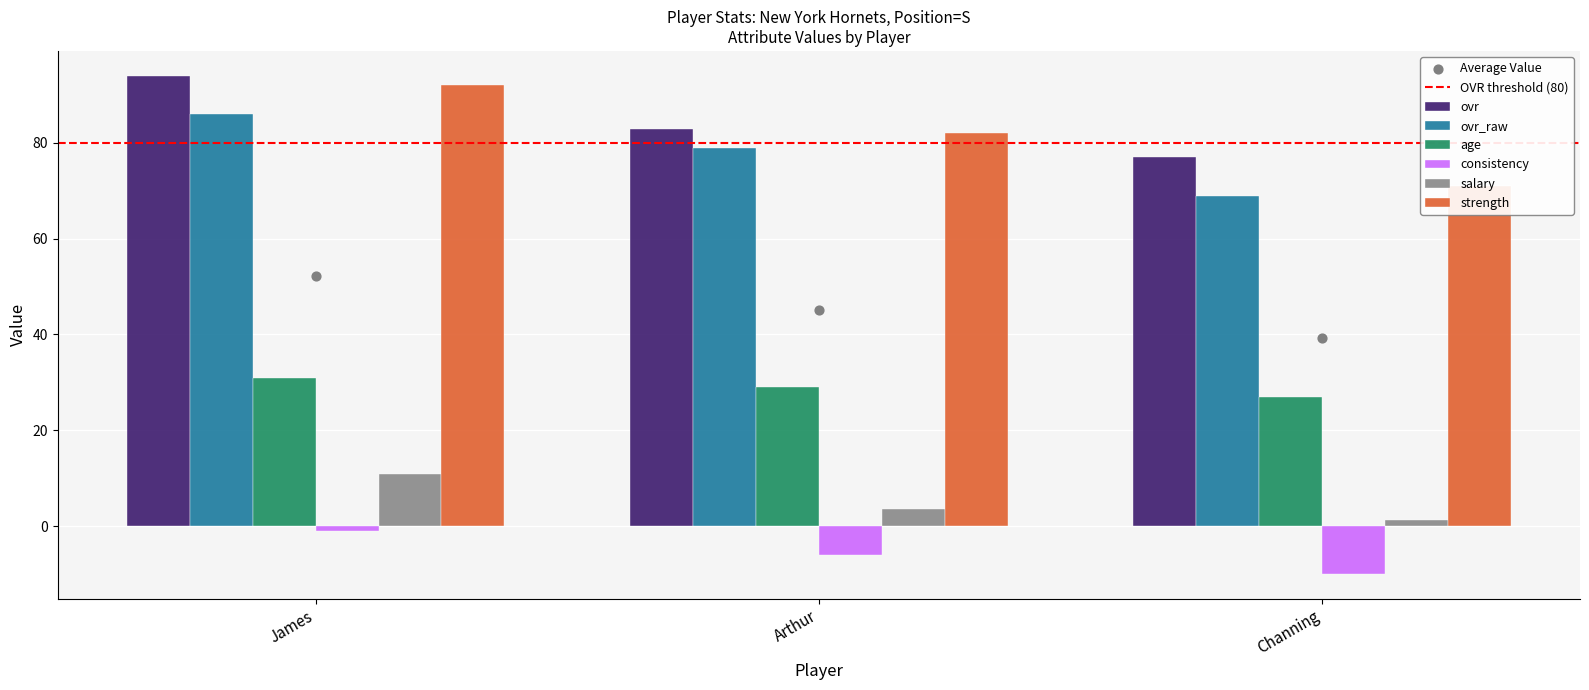

Which series has the largest total across all categories?

ovr